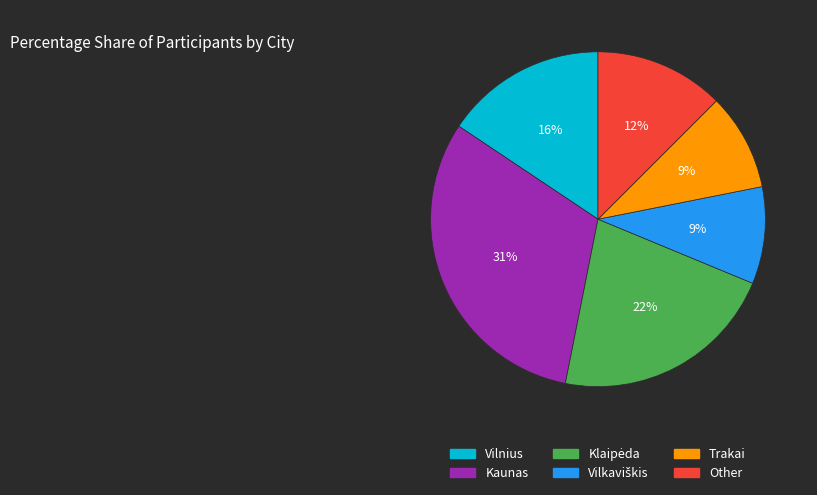

Does any single category account for the majority?

No